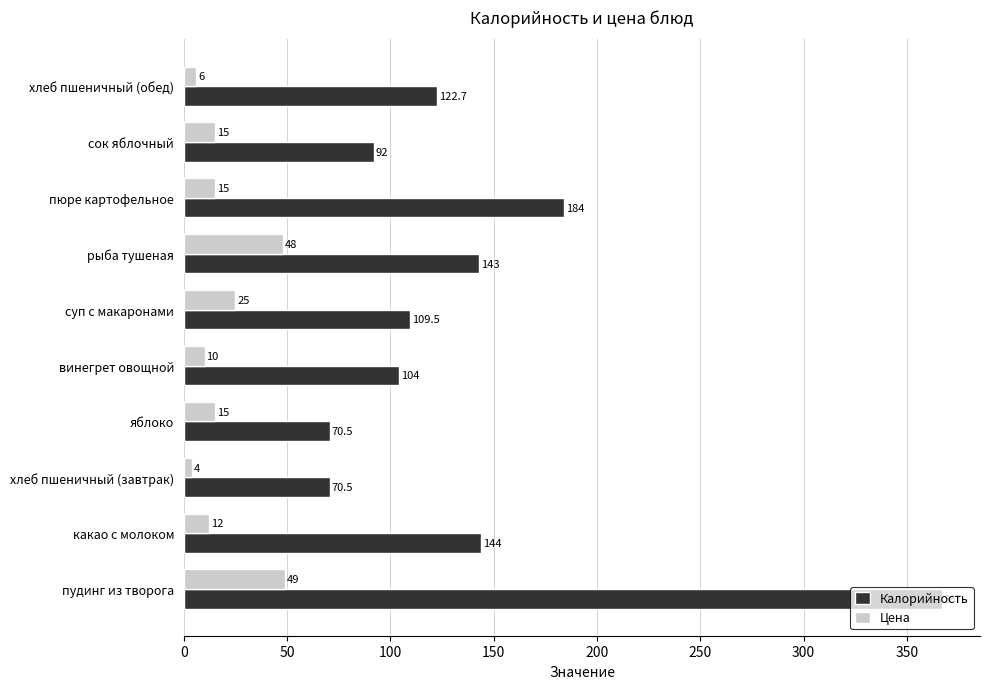

At яблоко, list the series in order from smallest to largest.

Цена, Калорийность